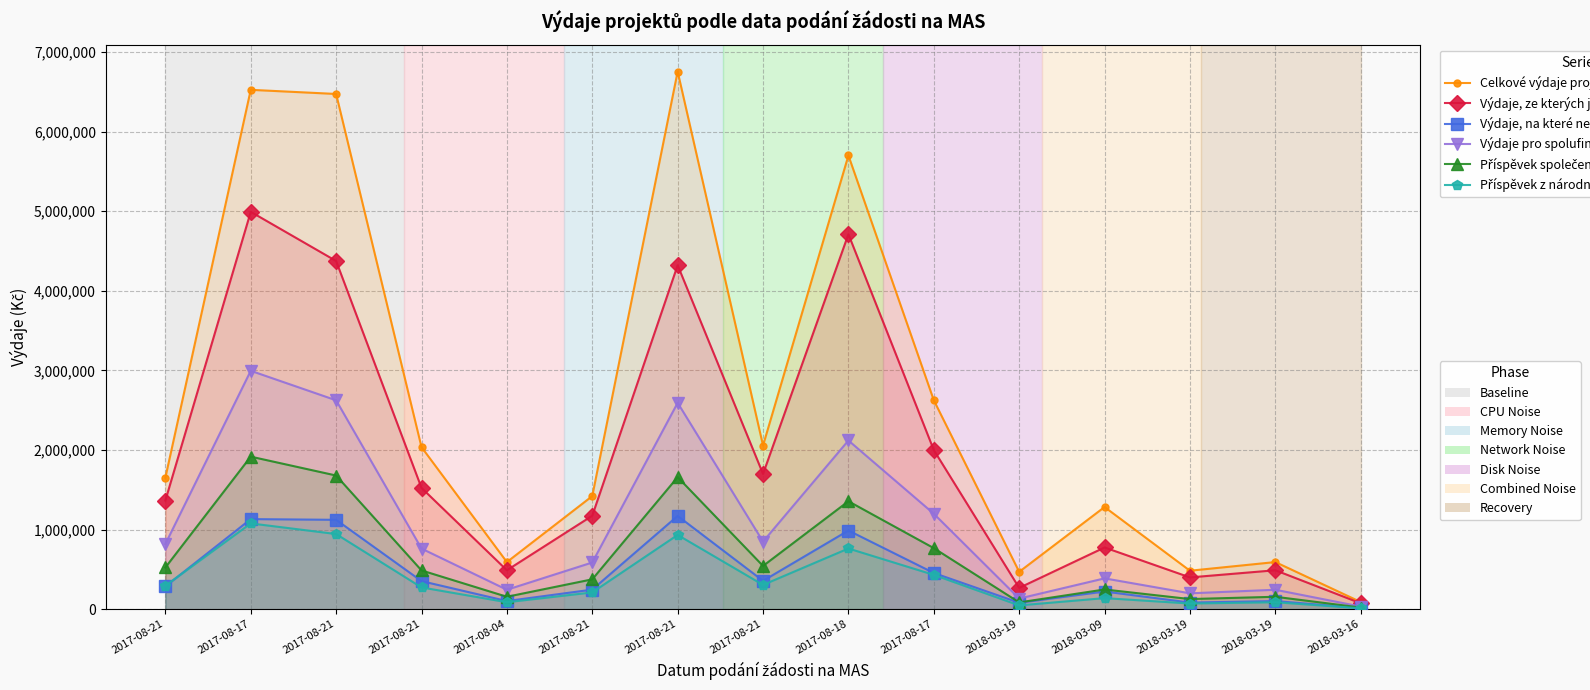

Rank the categories by Příspěvek z národních zdrojů (Kč) value from lowest to highest.

2018-03-16, 2018-03-19, 2018-03-19, 2017-08-04, 2018-03-19, 2018-03-09, 2017-08-21, 2017-08-21, 2017-08-21, 2017-08-21, 2017-08-17, 2017-08-18, 2017-08-21, 2017-08-21, 2017-08-17